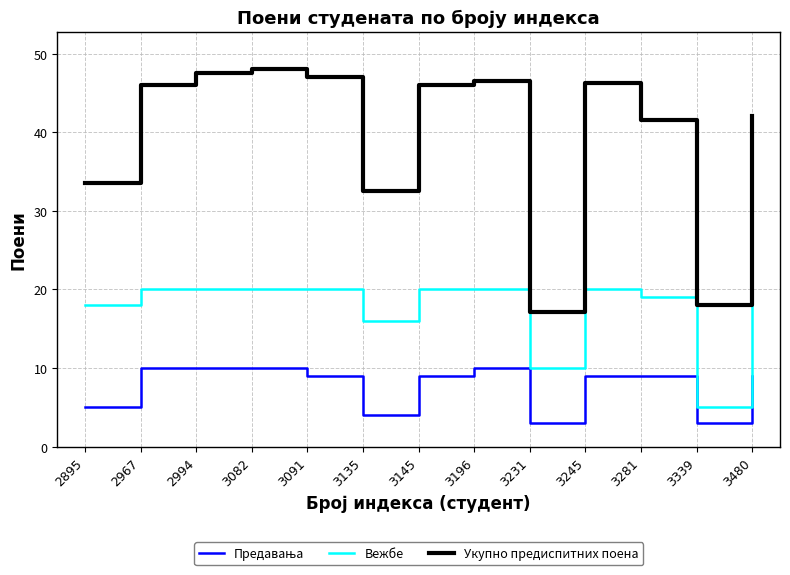

True or false: Вежбе and Укупно предиспитних поена cross at least once.

False